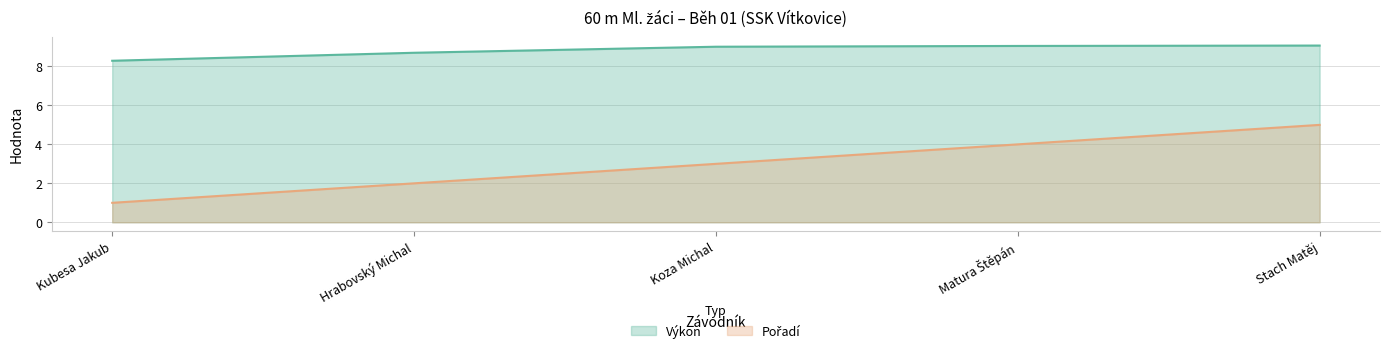

Reading left to right, extract all data points from this chart.

Výkon: Kubesa Jakub=8.3	Hrabovský Michal=8.7	Koza Michal=9.0	Matura Štěpán=9.1	Stach Matěj=9.1
Pořadí: Kubesa Jakub=1.0	Hrabovský Michal=2.0	Koza Michal=3.0	Matura Štěpán=4.0	Stach Matěj=5.0